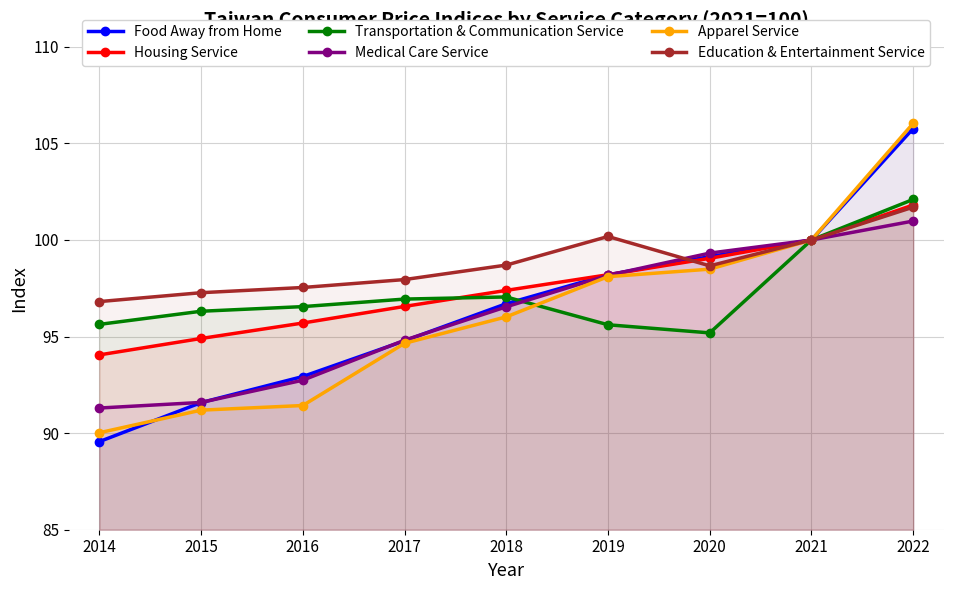

What is the approximate value of Food Away from Home at 2019?

98.2